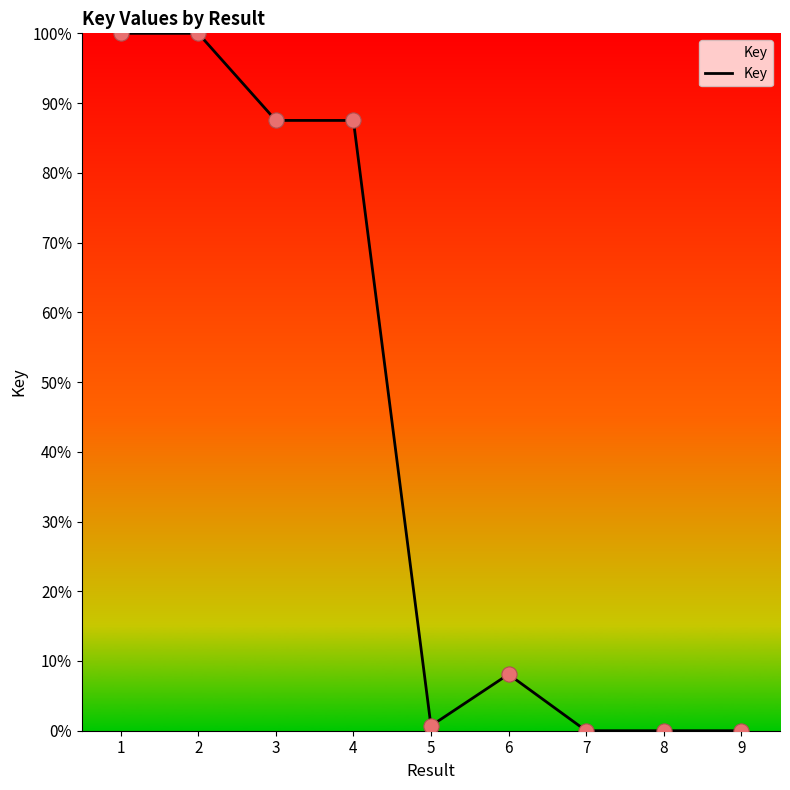

Between 6 and 7, which is larger?

6